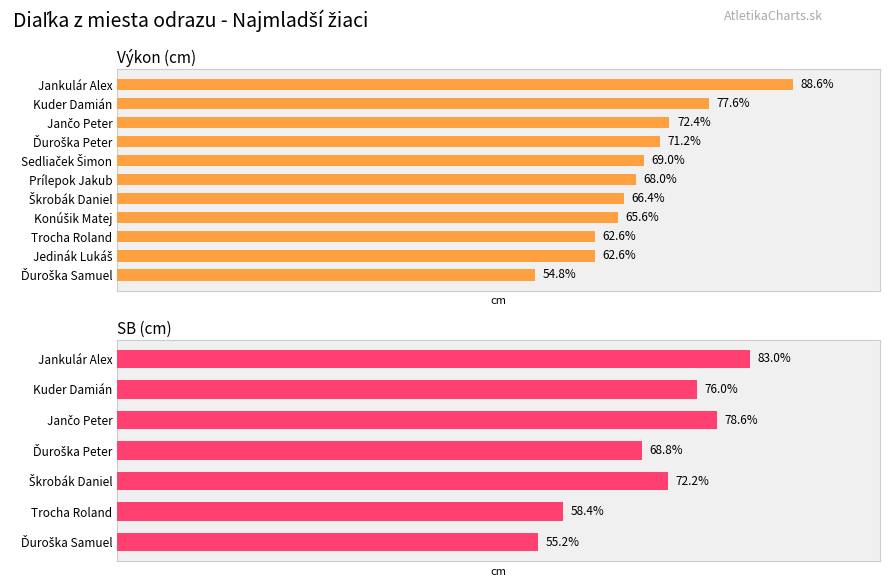

Rank the categories by value from highest to lowest.

Jankulár Alex, Kuder Damián, Jančo Peter, Ďuroška Peter, Sedliaček Šimon, Prílepok Jakub, Škrobák Daniel, Konúšik Matej, Trocha Roland, Jedinák Lukáš, Ďuroška Samuel